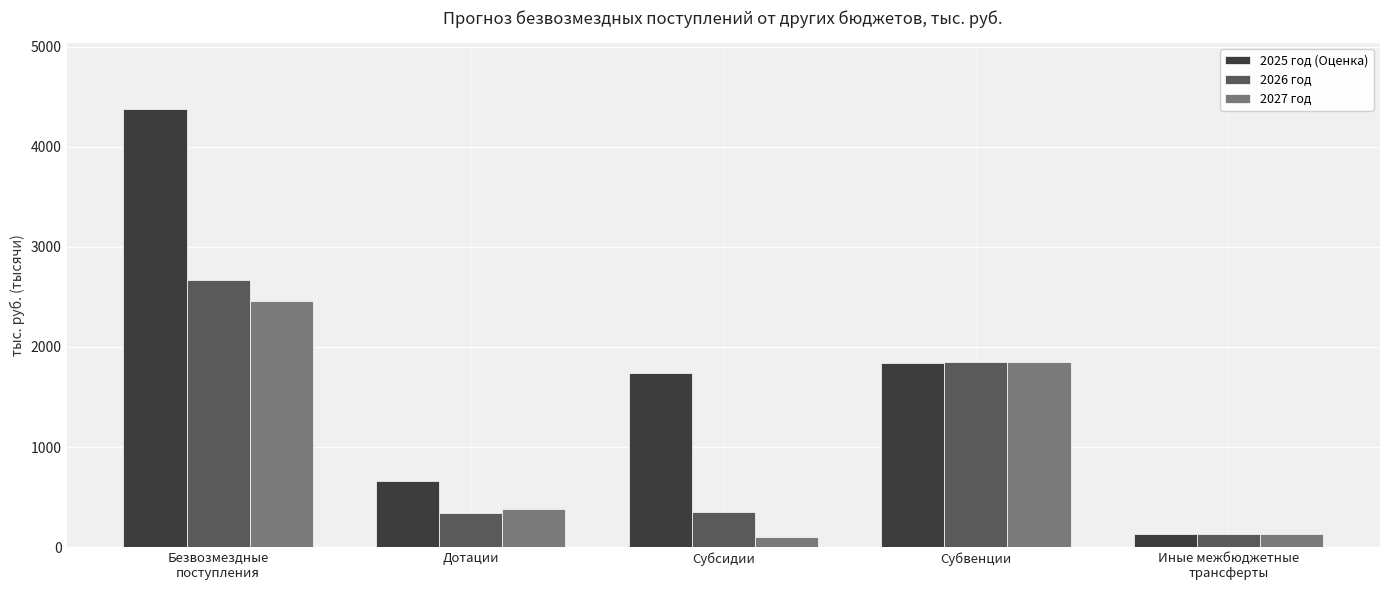

Reading left to right, extract all data points from this chart.

2025 год (Оценка): Безвозмездные
поступления=4376963.2	Дотации=663744.5	Субсидии=1741194.6	Субвенции=1839619.2	Иные межбюджетные
трансферты=132404.9
2026 год: Безвозмездные
поступления=2666976.1	Дотации=342582.0	Субсидии=348491.5	Субвенции=1845511.9	Иные межбюджетные
трансферты=130390.7
2027 год: Безвозмездные
поступления=2459511.1	Дотации=376840.0	Субсидии=103097.8	Субвенции=1849474.5	Иные межбюджетные
трансферты=130098.8